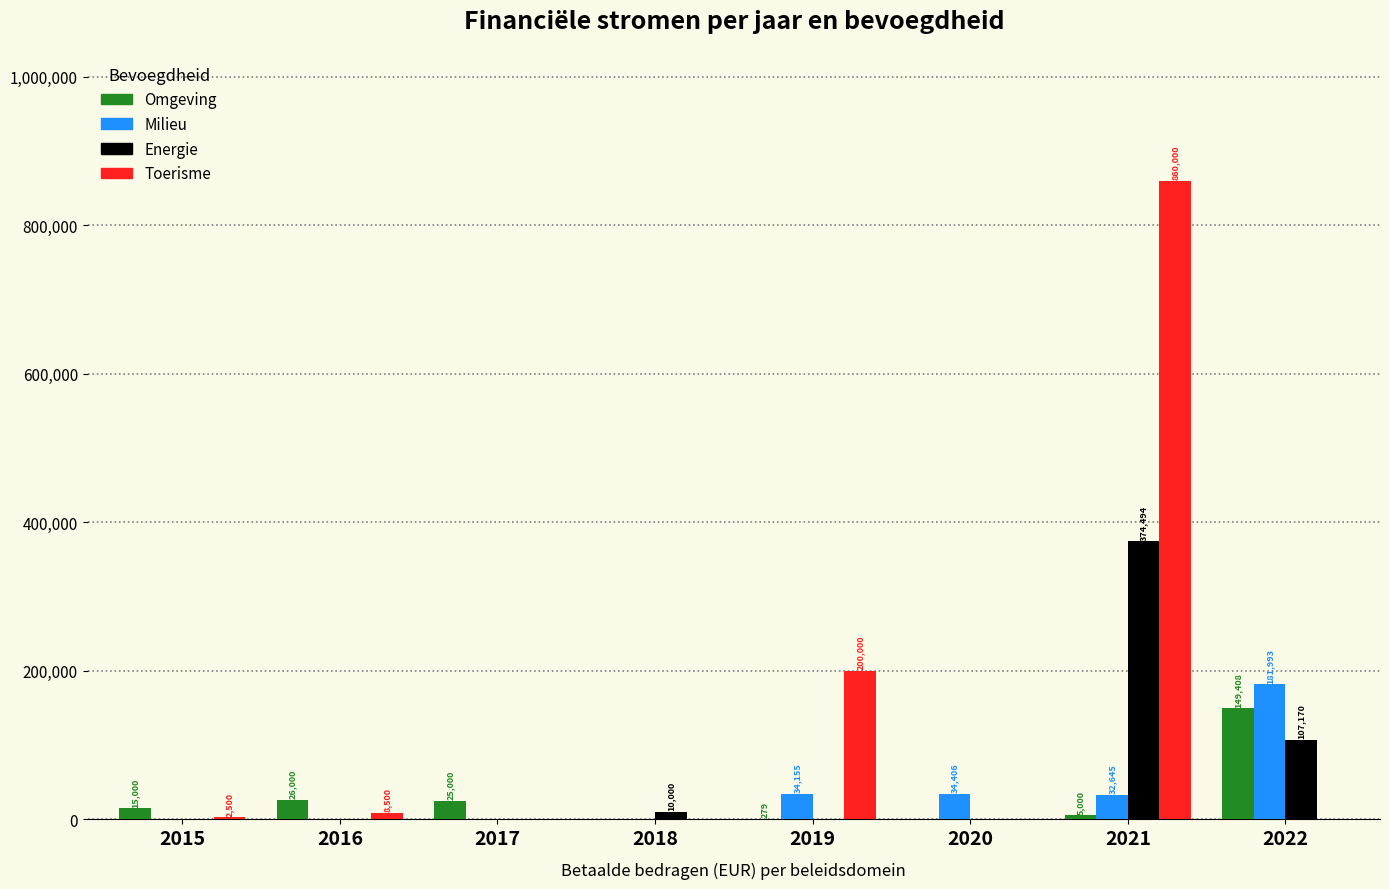

What is the difference between the Milieu values at 2021 and 2022?

149347.7